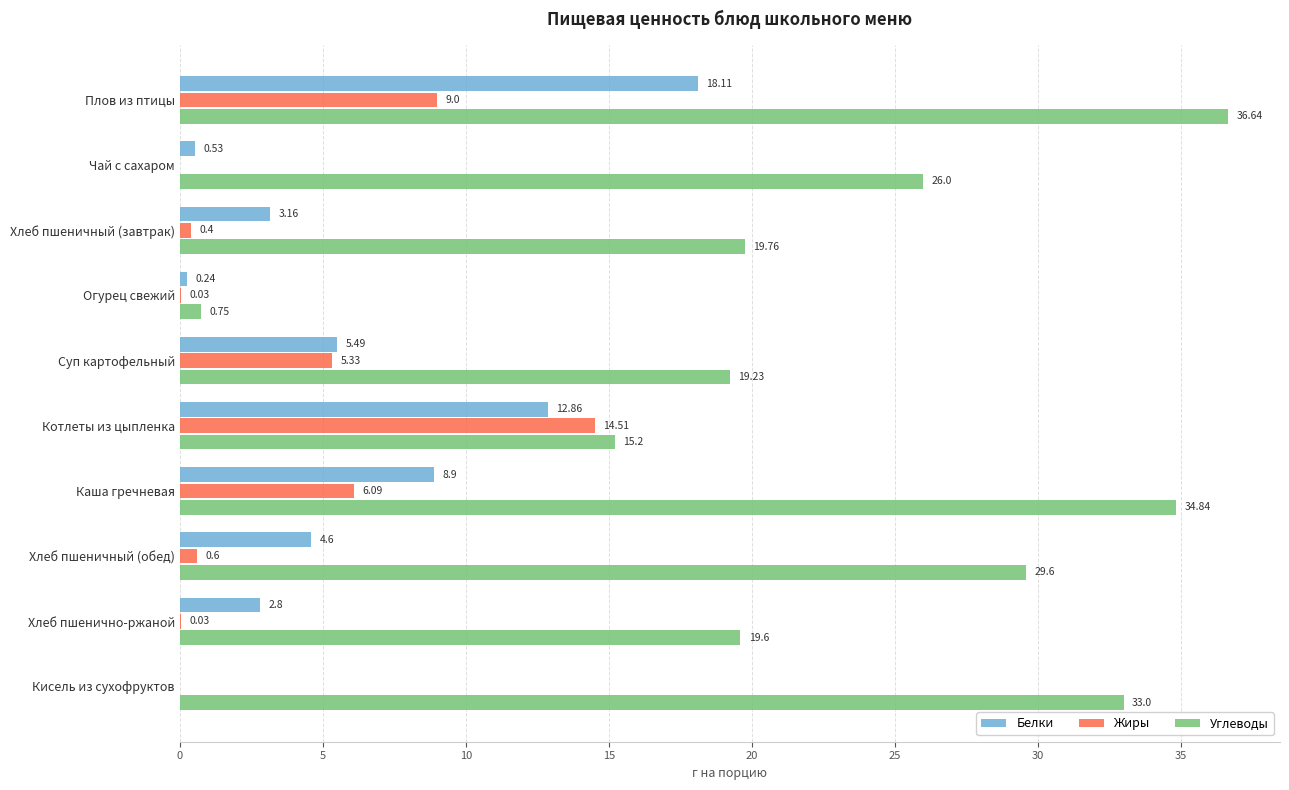

At which category does the chart reach its peak across all series?

Плов из птицы